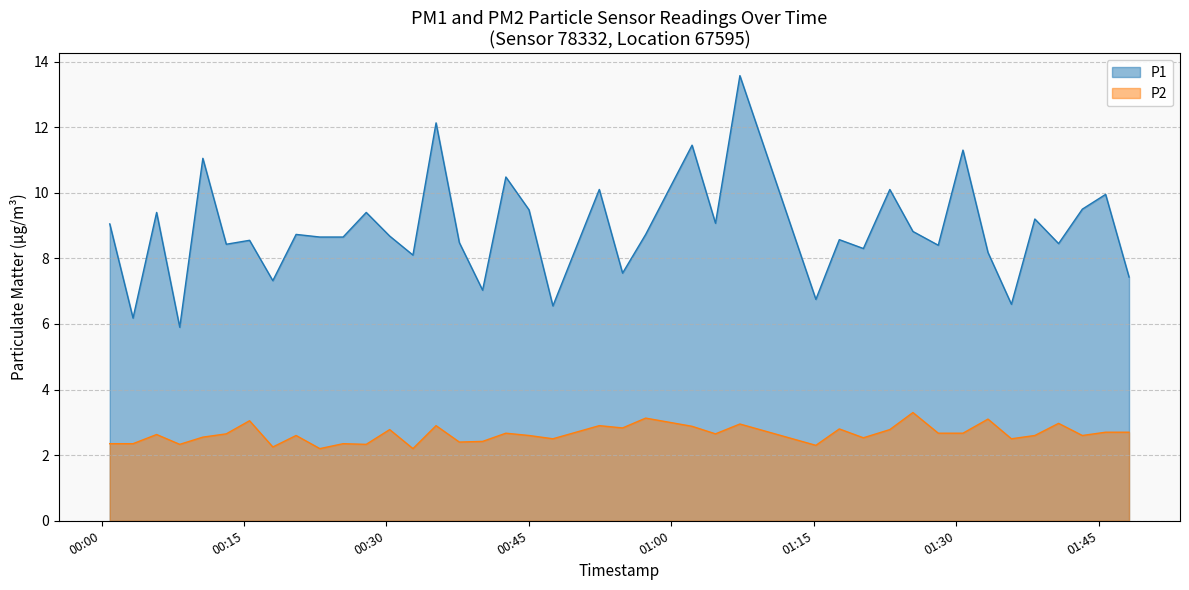

In P2, how many points are lower than both neighbors (excluding endpoints)?

13